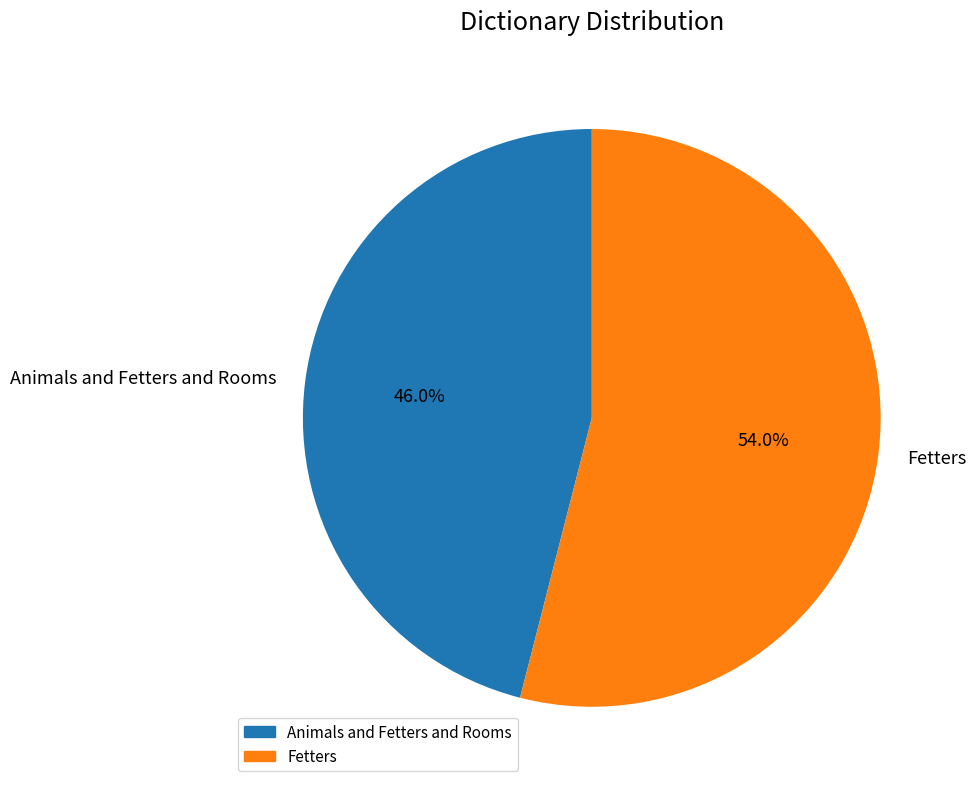

How many segments does this pie chart have?

2